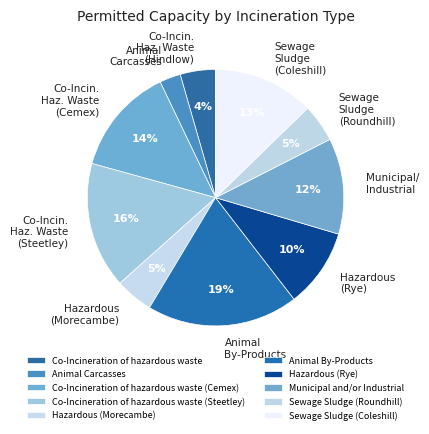

Count the number of slices in the pie.

10